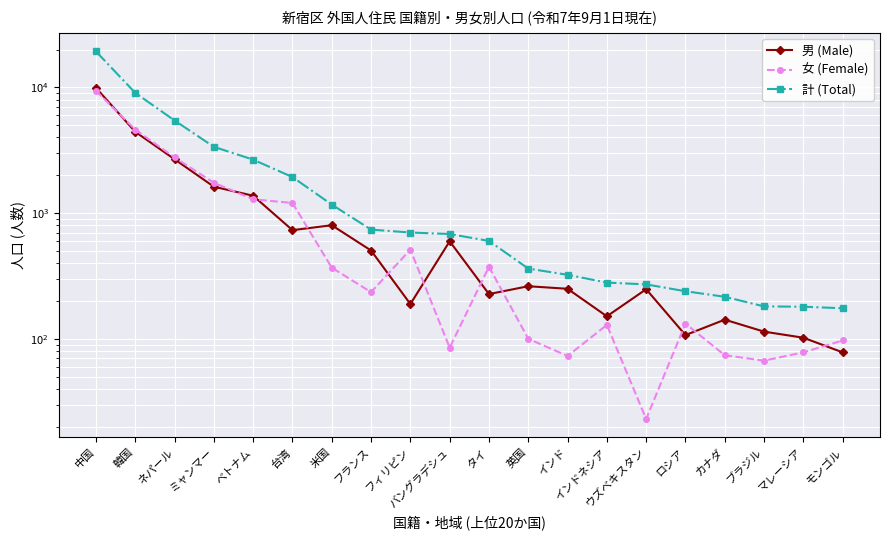

Reading left to right, list all the values displayed in this chart.

男 (Male): 9930	4437	2683	1623	1375	732	801	504	189	597	227	262	250	151	248	107	142	114	102	78
女 (Female): 9413	4617	2776	1745	1289	1204	368	235	512	85	374	100	73	129	23	132	74	67	78	97
計 (Total): 19343	9054	5459	3368	2664	1936	1169	739	701	682	601	362	323	280	271	239	216	181	180	175